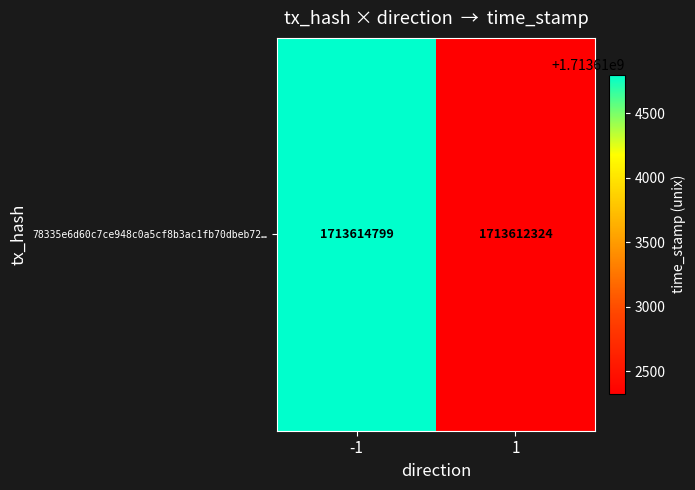

What is the smallest value displayed?

1713612324